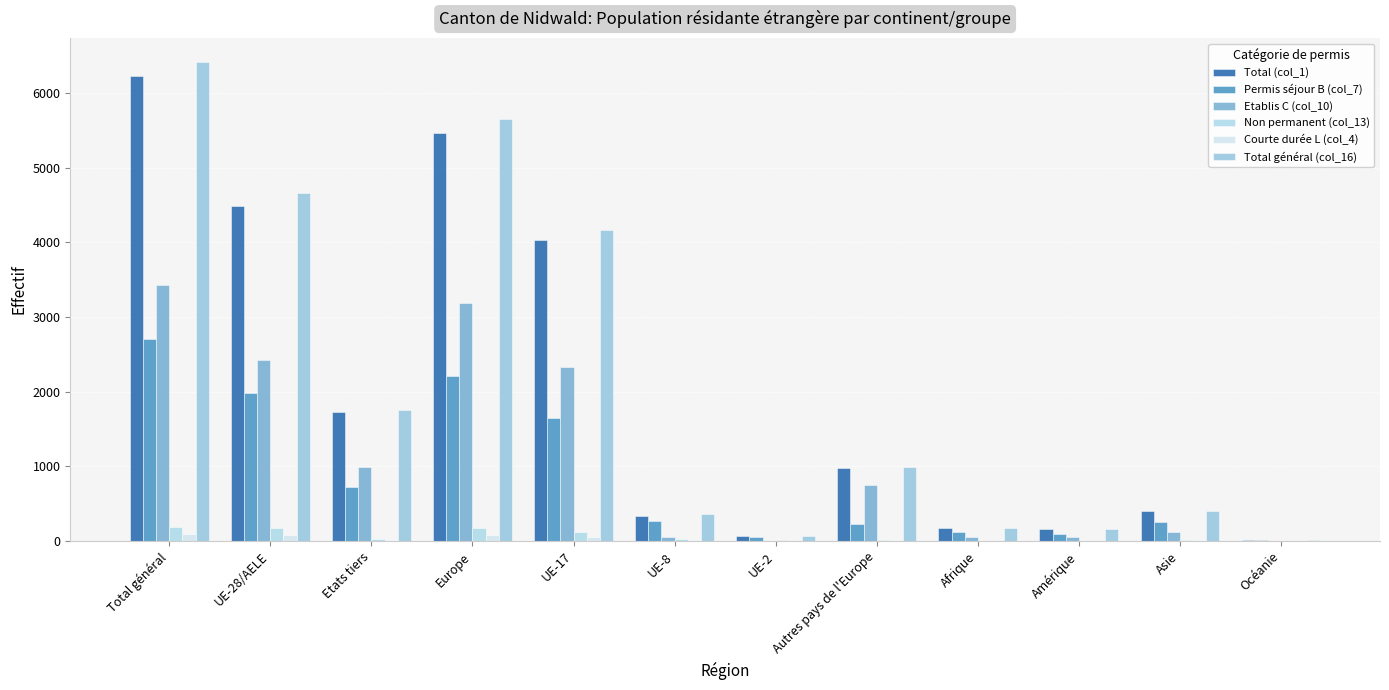

Count the number of categories in the chart.

12